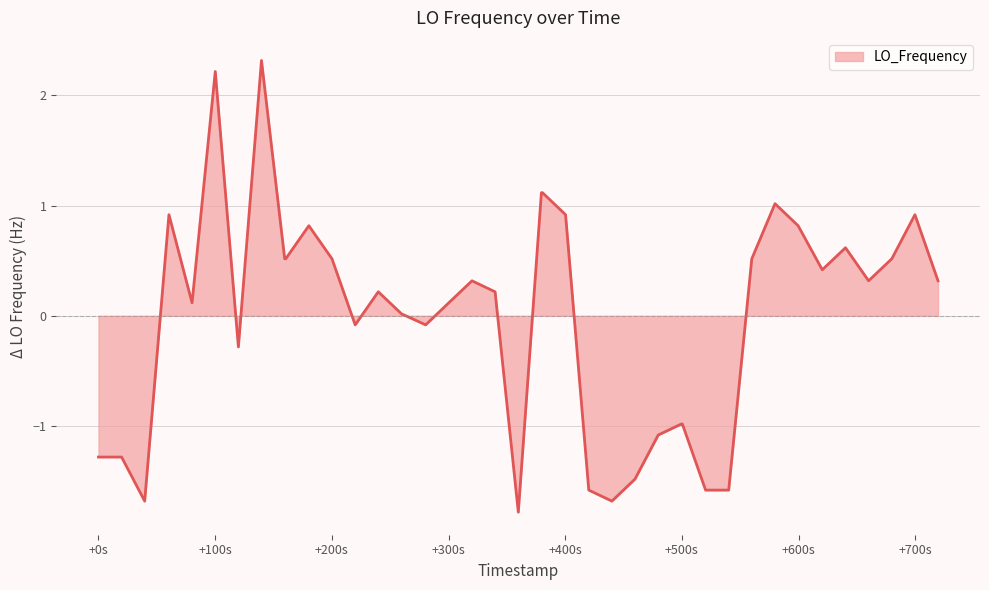

What is the greatest value displayed?

2.3